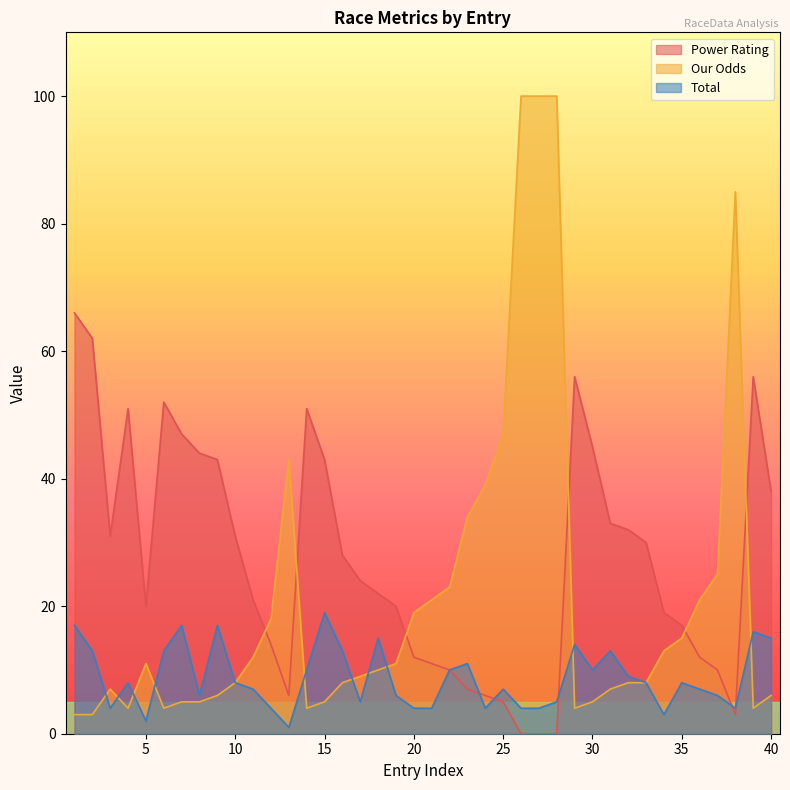

Is the value of Our Odds at 38 greater than the value of Total at 25?

Yes